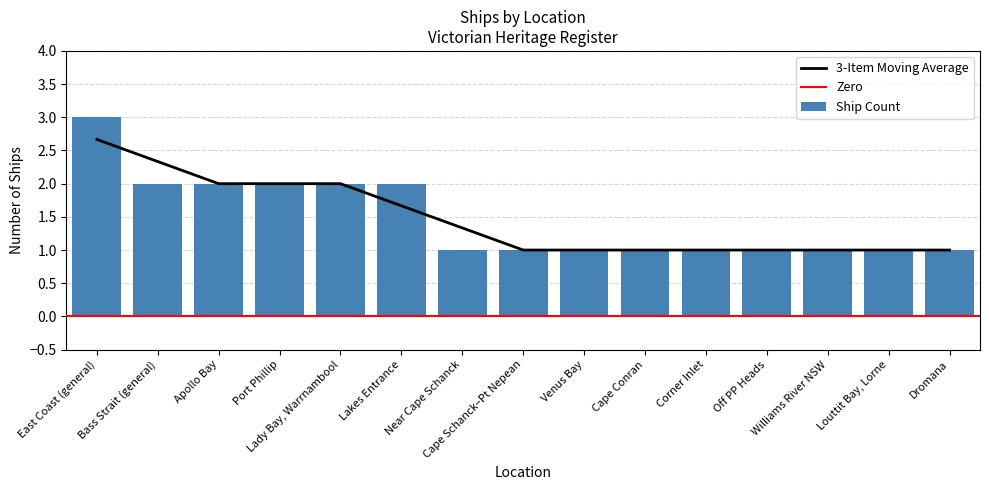

What is the sum of all Ship Count values?

22